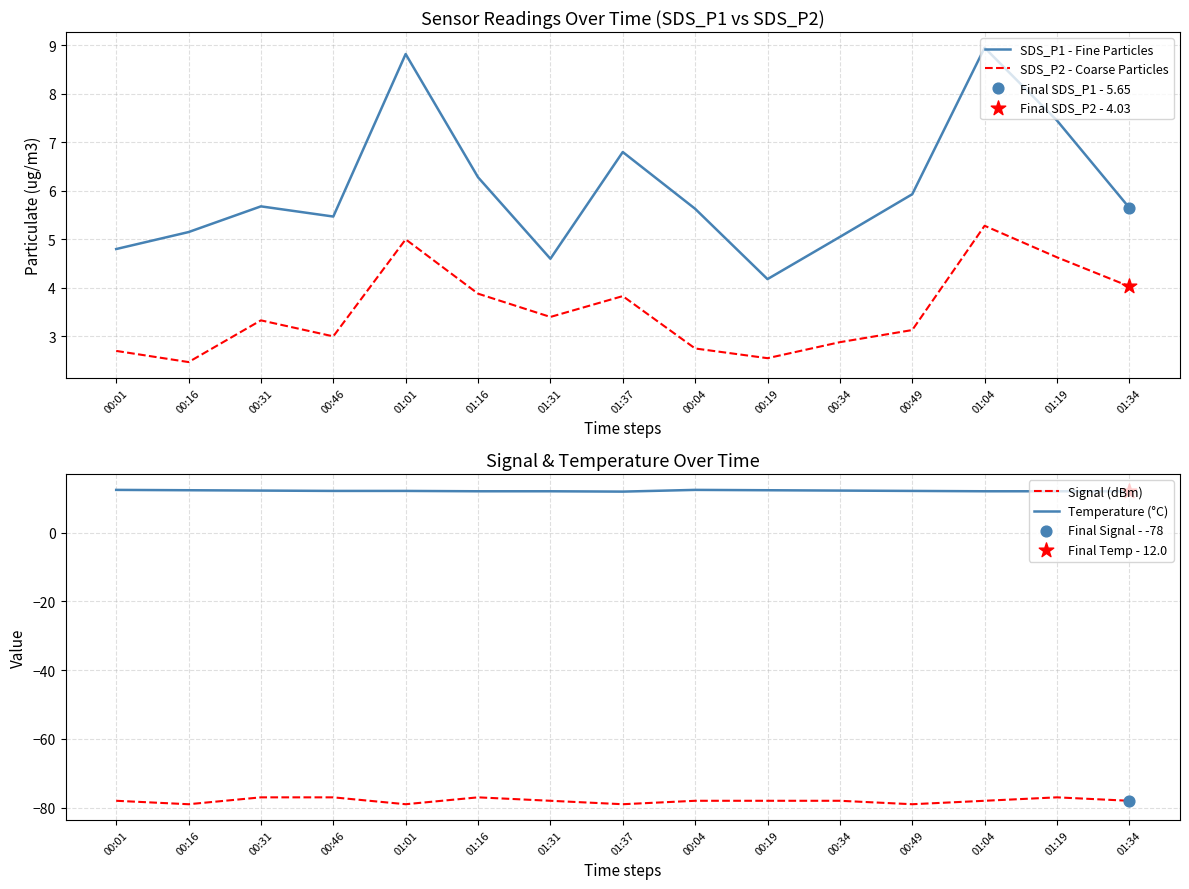

What is the total value across all series at 01:34?

-56.3